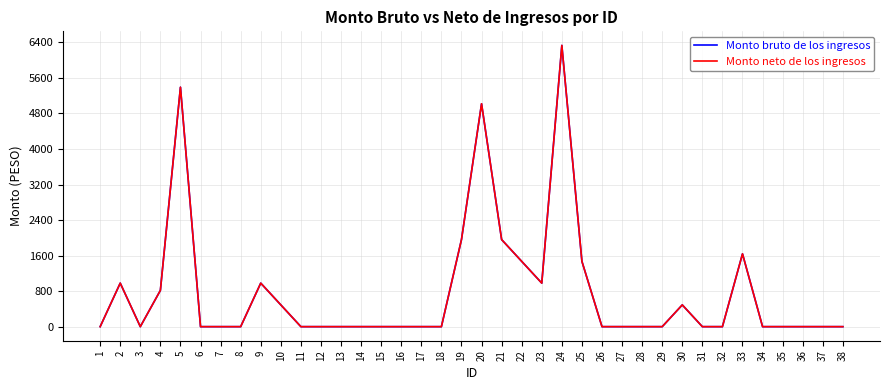

What is the sum of all Monto bruto de los ingresos values?

29981.8